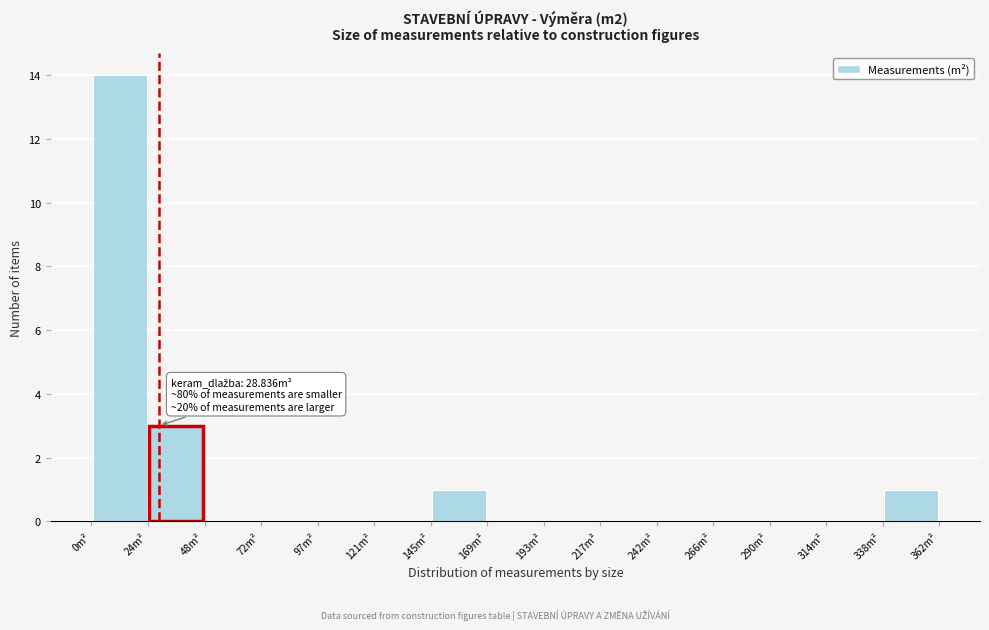

Over which range of the x-axis is the bar tallest?

0 to 25